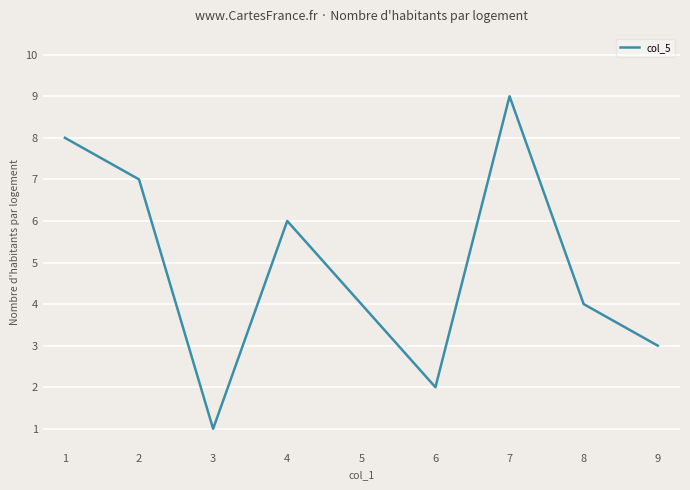

At which category does the chart reach its minimum across all series?

3